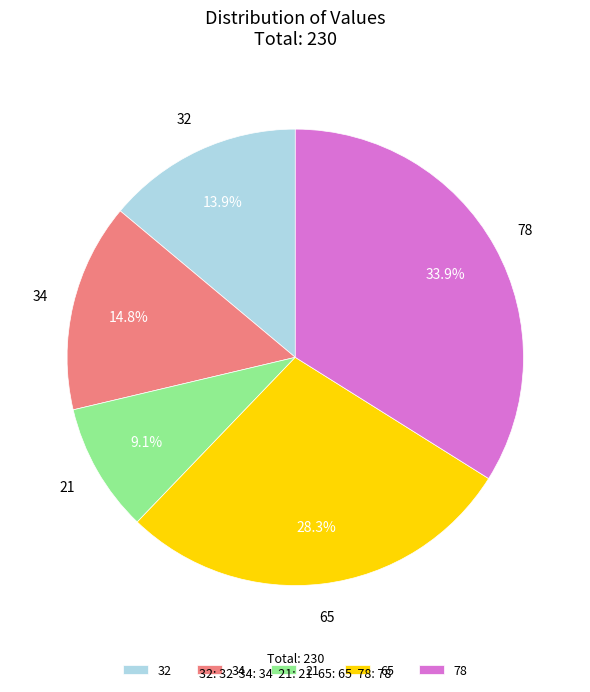

What percentage is the 34 slice, to the nearest percent?

15%